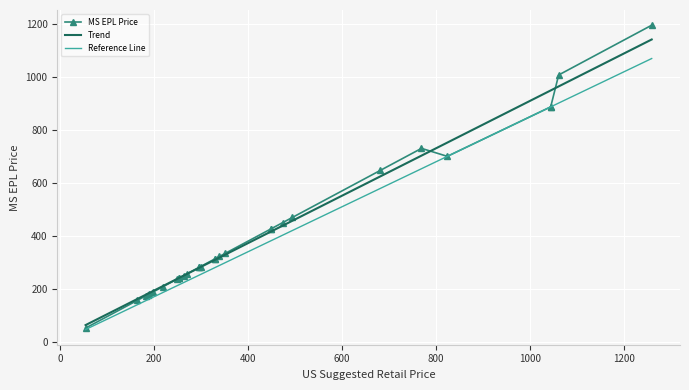

True or false: Reference Line and MS EPL Price cross at least once.

False